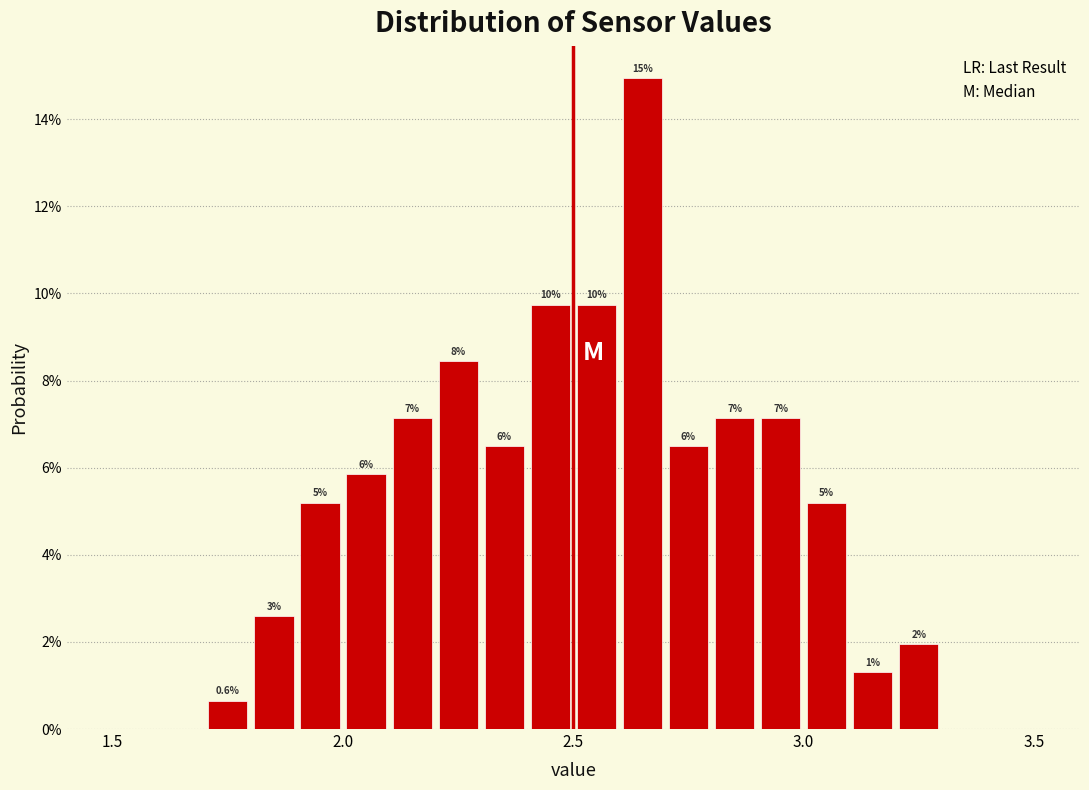

Read against the x-axis, roughly where is the centre of the tallest bar?

2.65